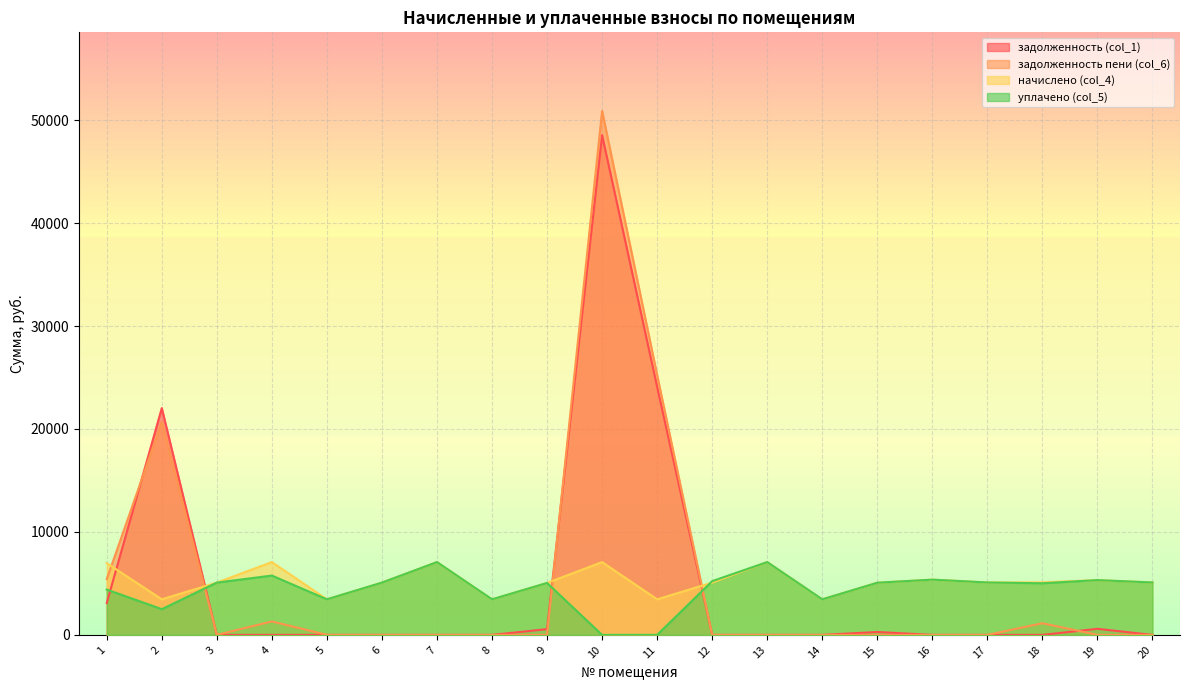

Where is задолженность (col_1) nearest to the value 24268?

11